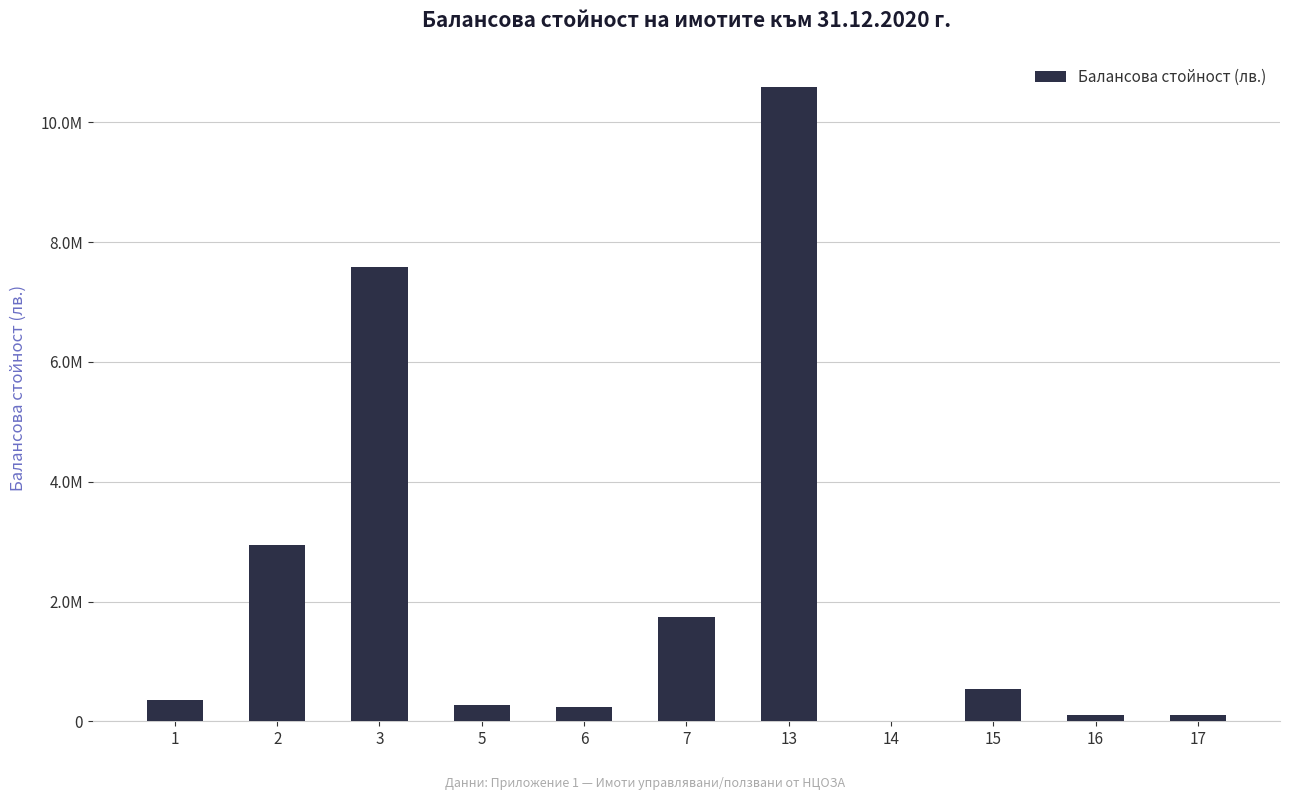

Approximately how many times larger is the value at 15 compared to 5?

2.0